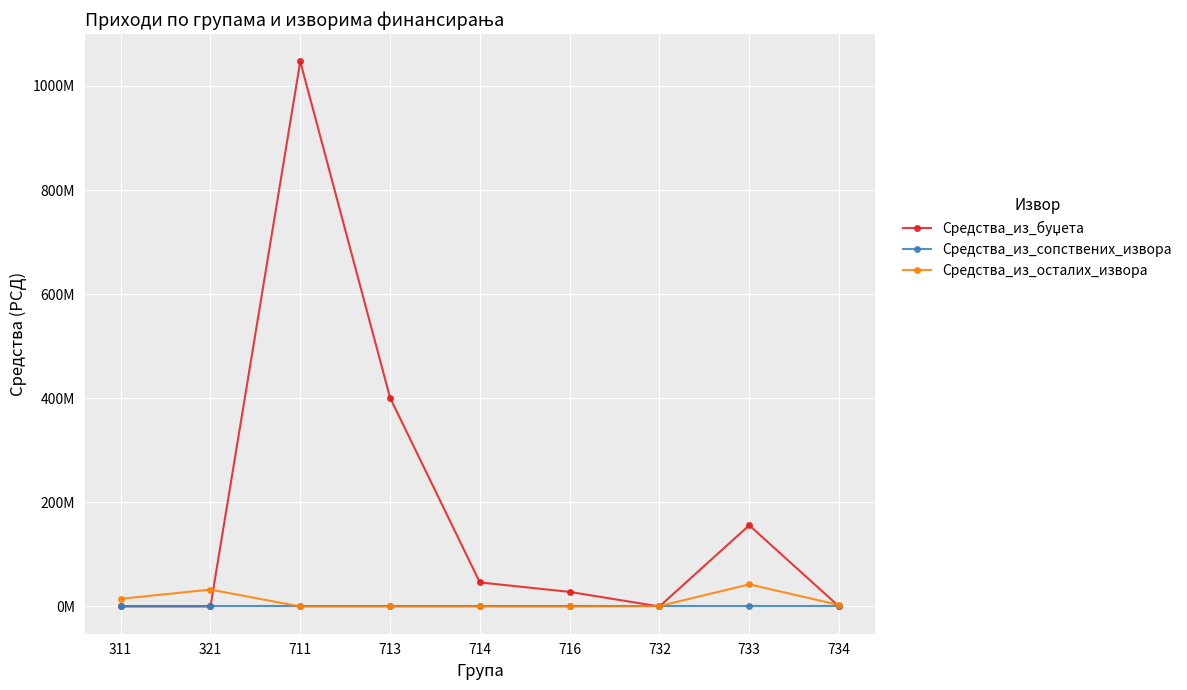

Reading right to left, what are all the values shown in this chart?

Средства_из_буџета: 734=0	733=156000000	732=0	716=28000000	714=46240000	713=401108390	711=1047000000	321=0	311=0
Средства_из_сопствених_извора: 734=0	733=0	732=0	716=0	714=0	713=0	711=0	321=0	311=0
Средства_из_осталих_извора: 734=2849420	733=42500000	732=810000	716=0	714=0	713=0	711=0	321=32485449	311=14674100